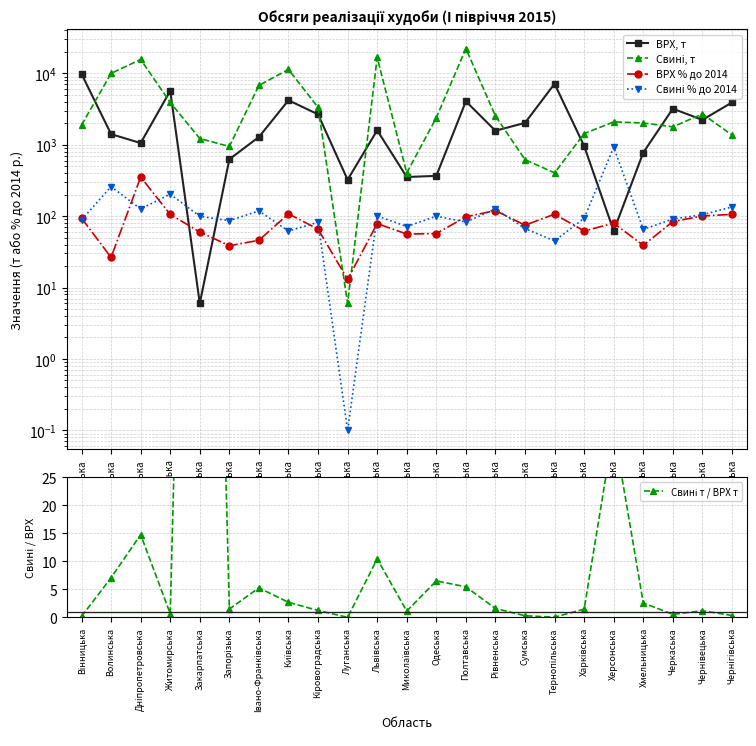

How many interior local peaks does the Свині т / ВРХ т series have?

7